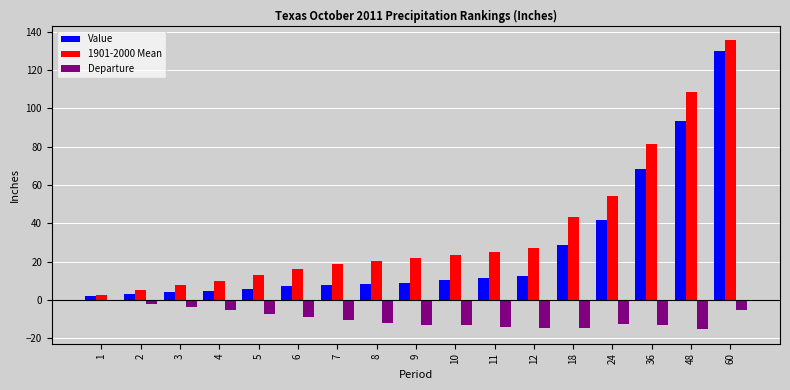

Which series has the largest total across all categories?

1901-2000 Mean